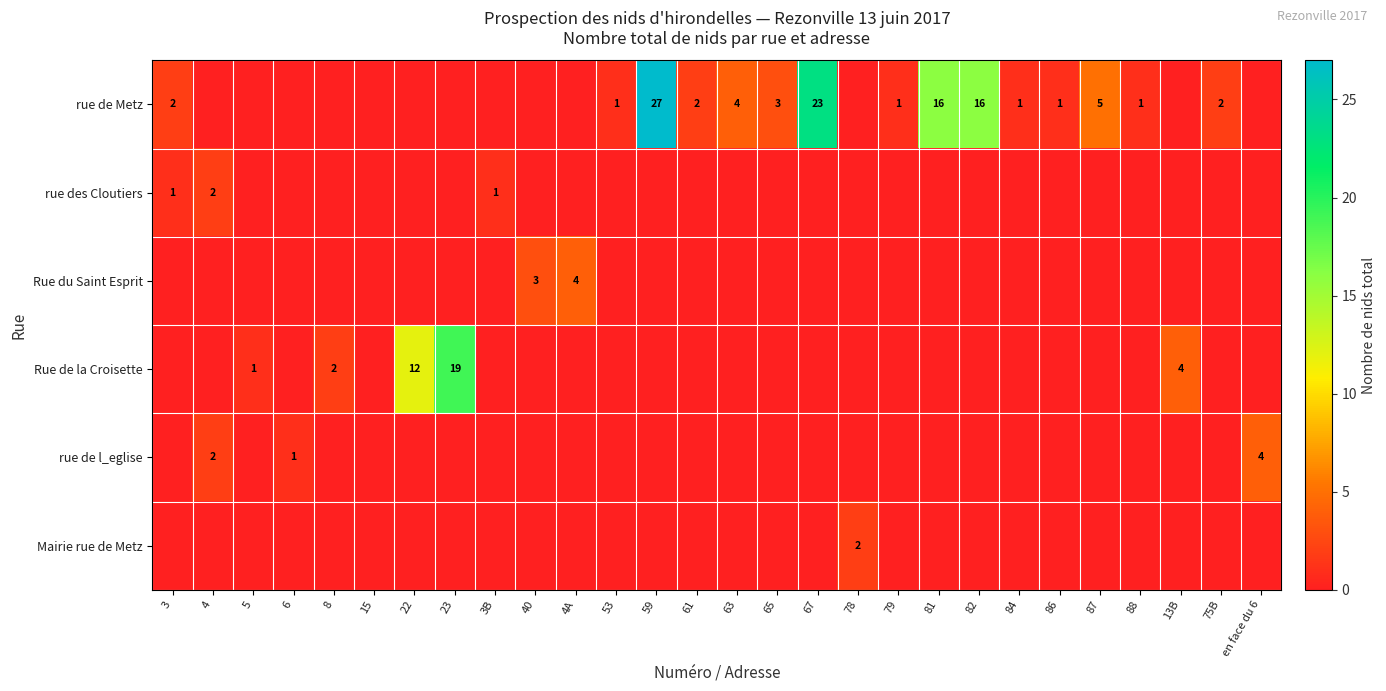

What is the total value across all series at en face du 6?

4